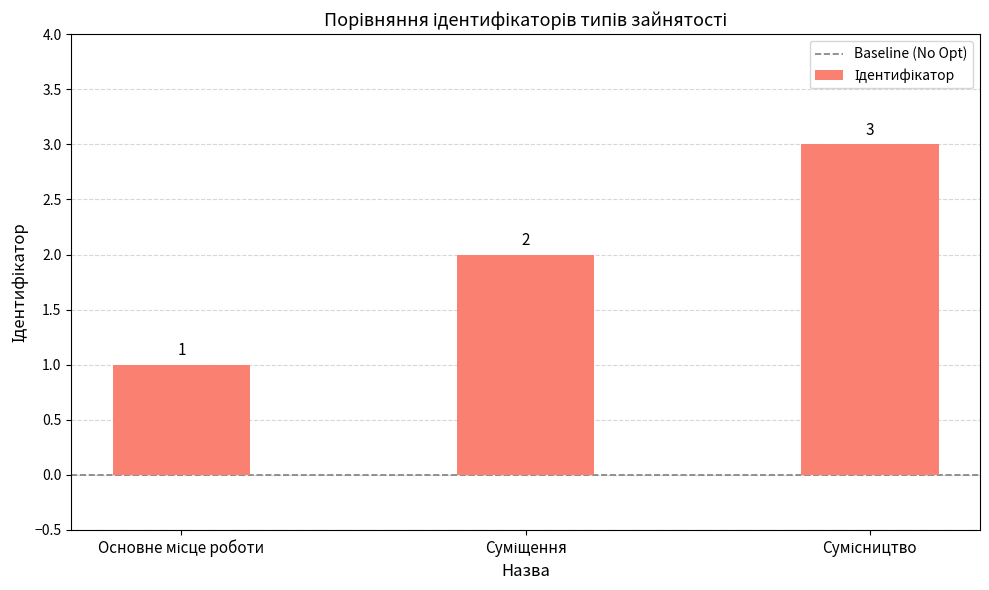

Does the chart contain any negative values?

No